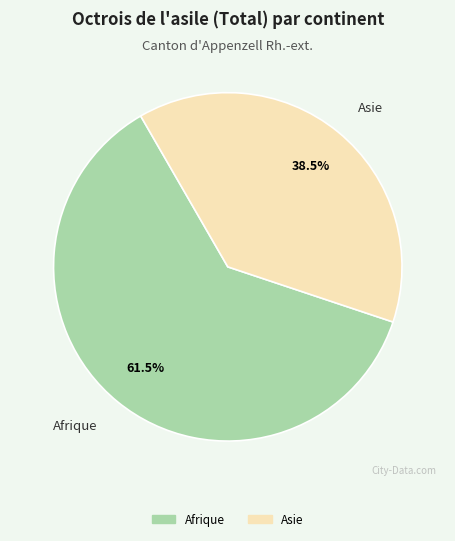

Does any single category account for the majority?

Yes